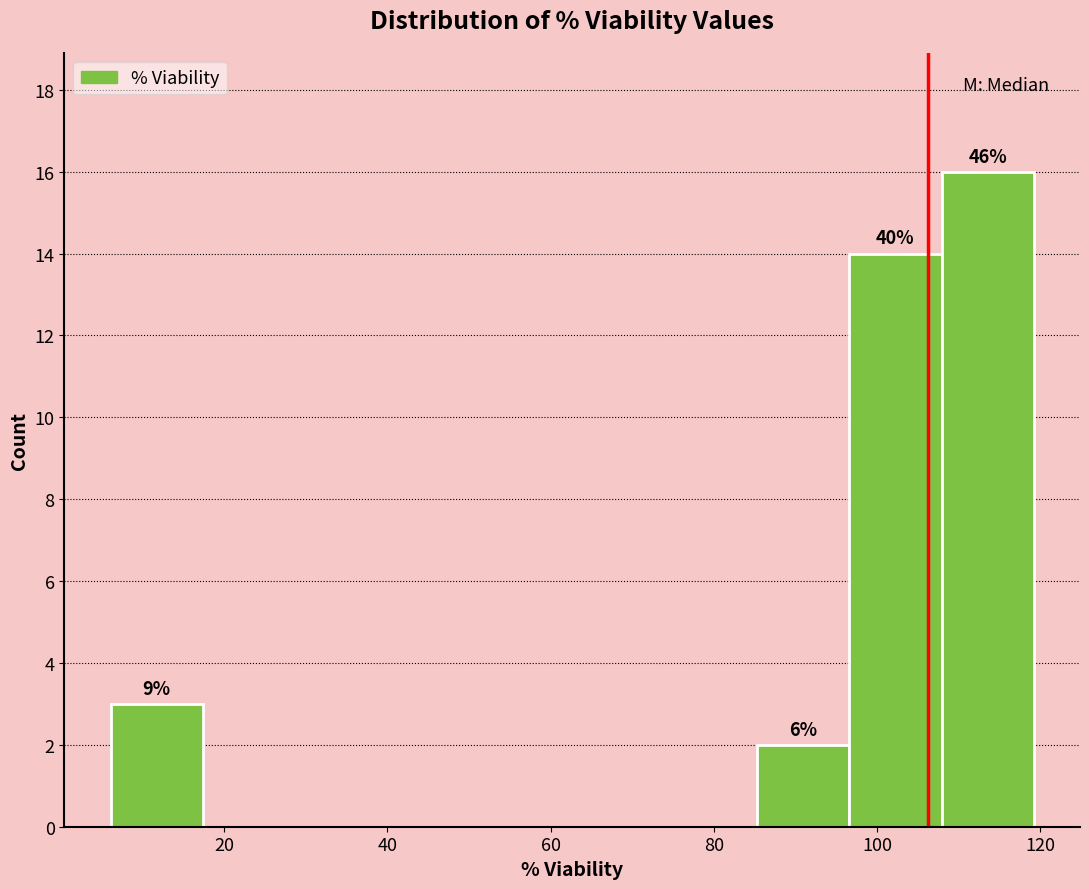

Over which range of the x-axis is the bar tallest?

108 to 120